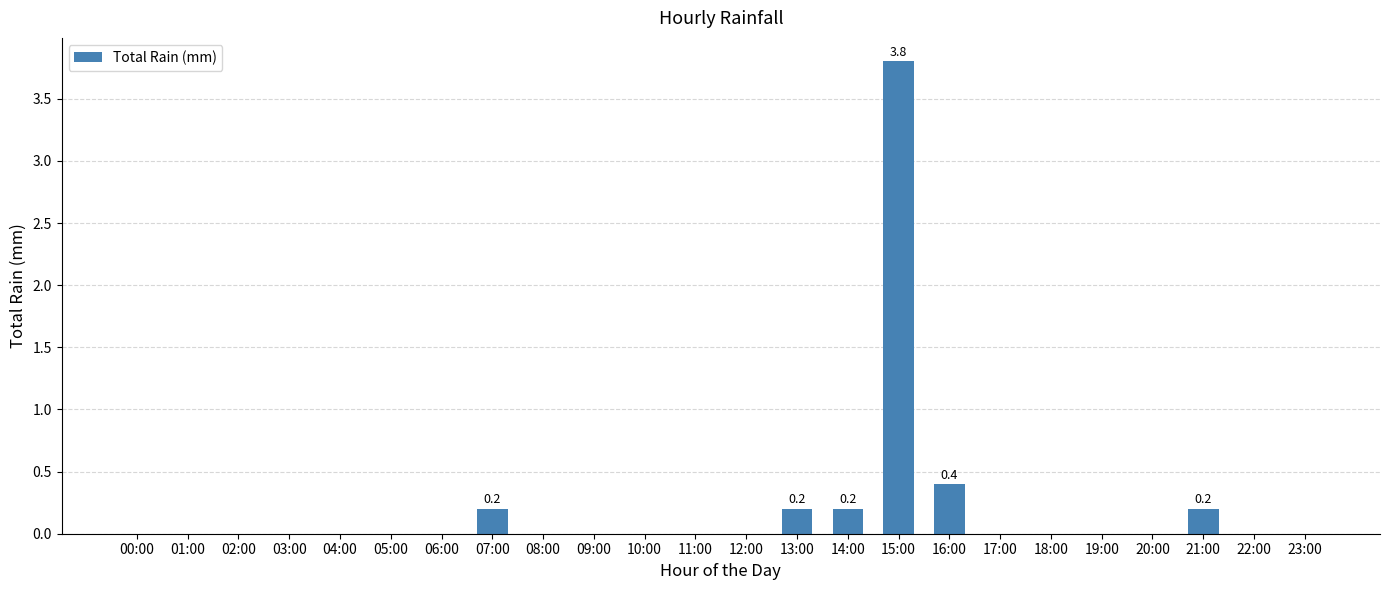

Which label corresponds to the largest value in the chart?

15:00